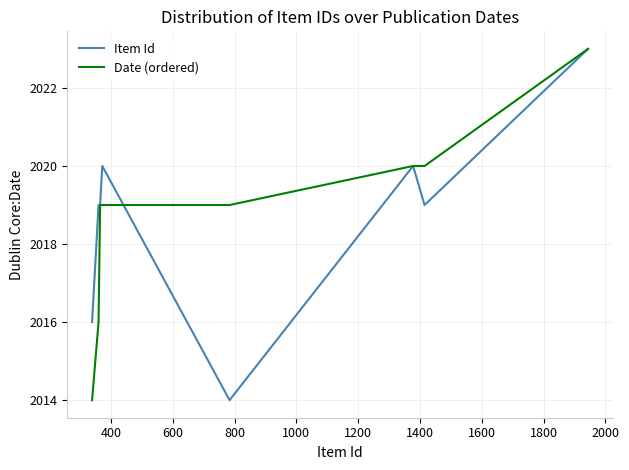

What is the highest value of the Item Id series?

2023